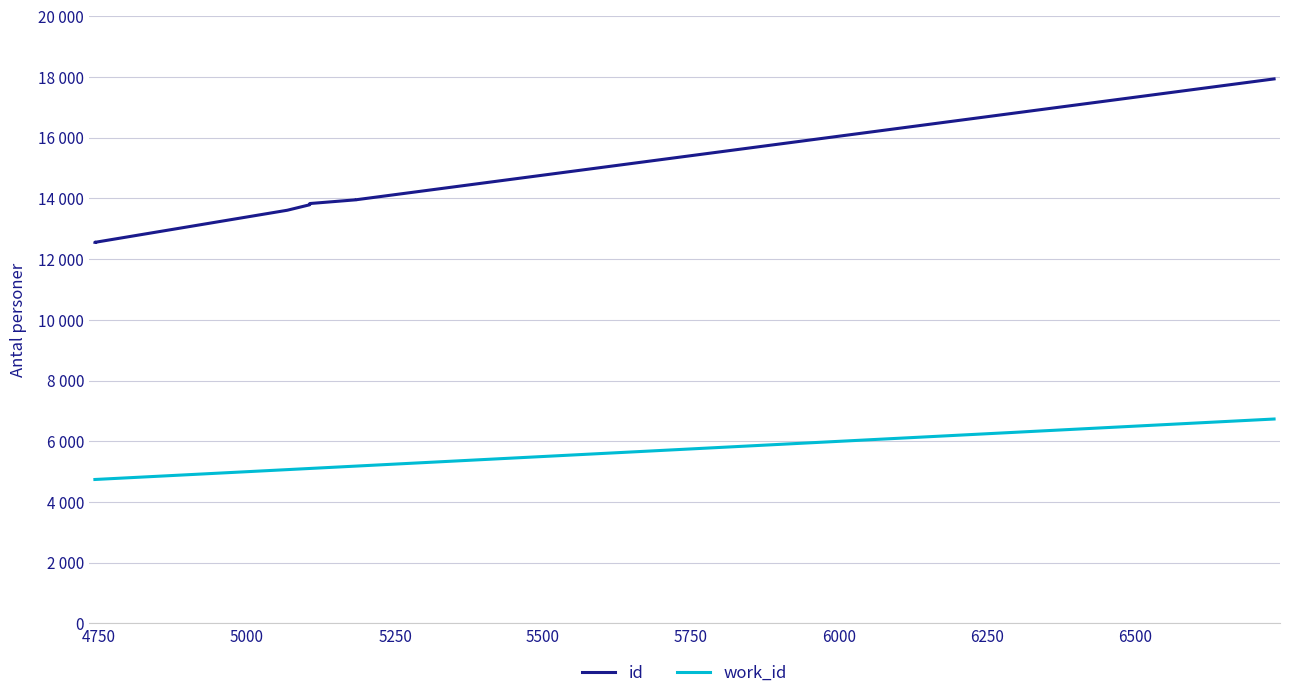

Does the chart have visible grid lines?

Yes